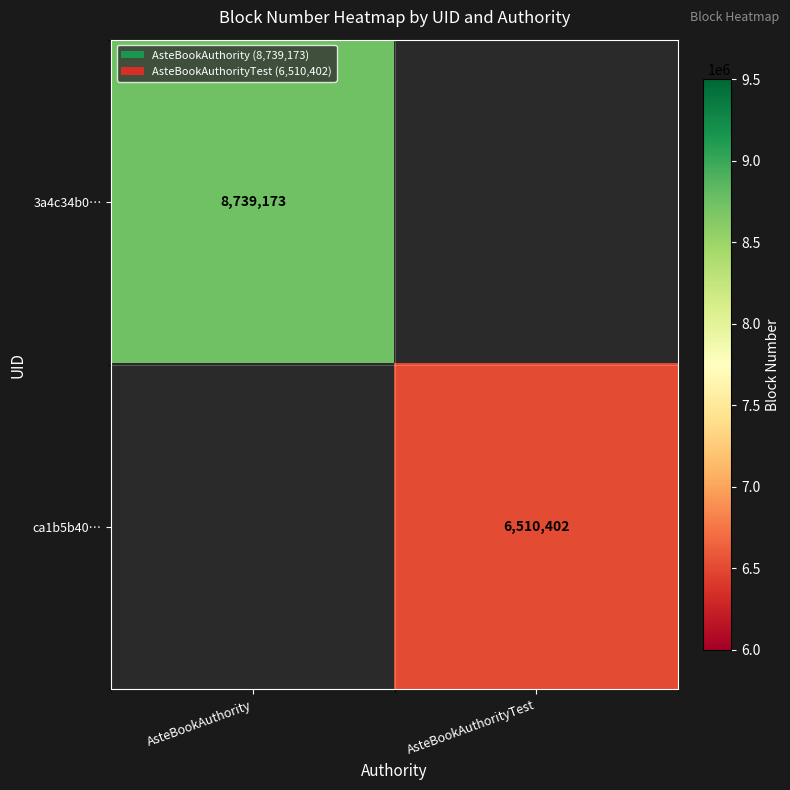

How many data points does each series have?

2